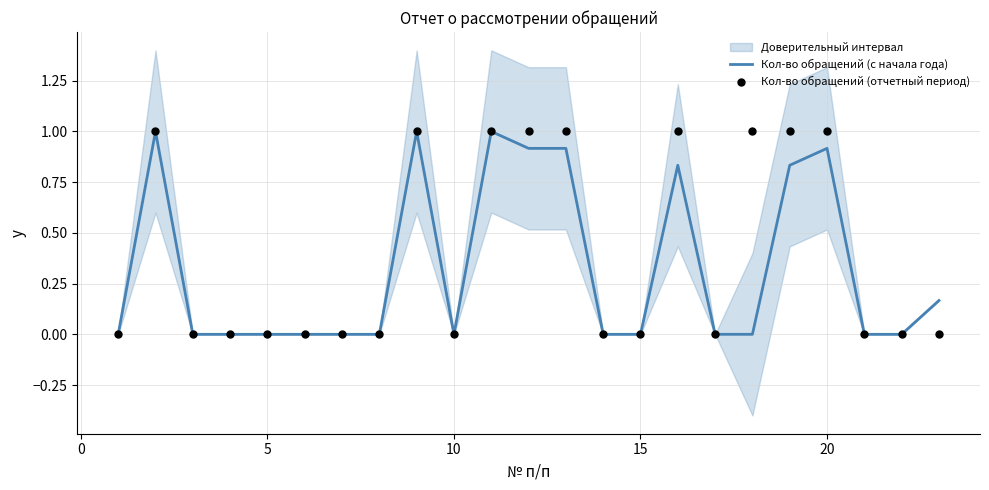

Which series has the largest Y range (max minus min)?

Кол-во обращений (с начала года)